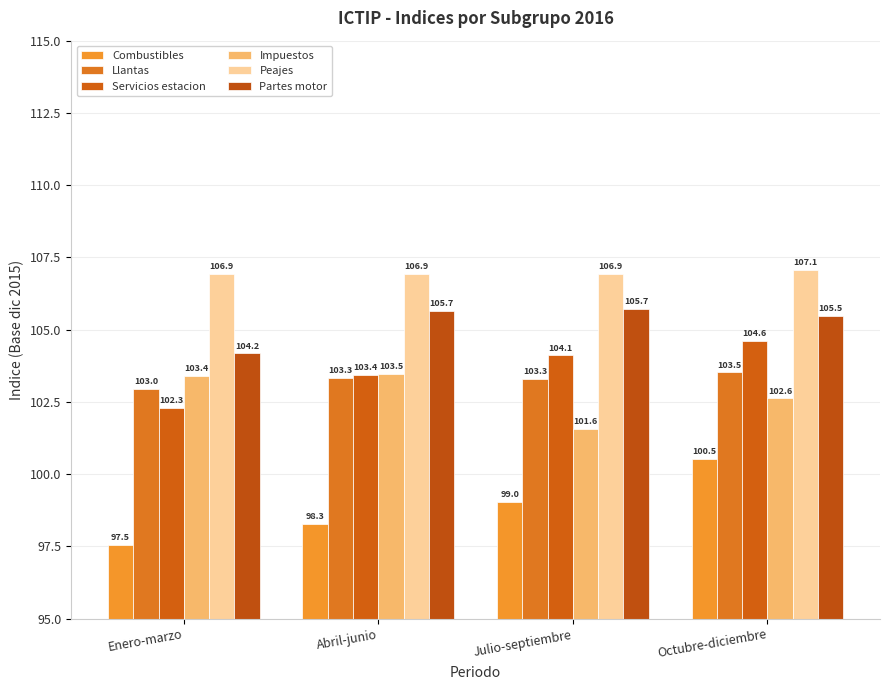

What is the greatest value displayed?

107.1